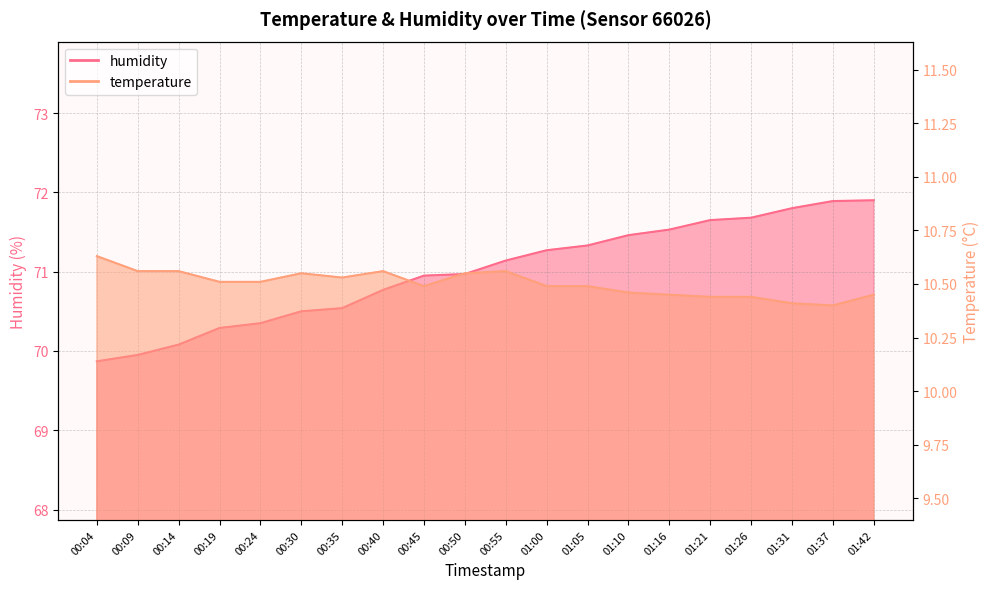

Which series has the largest total across all categories?

humidity